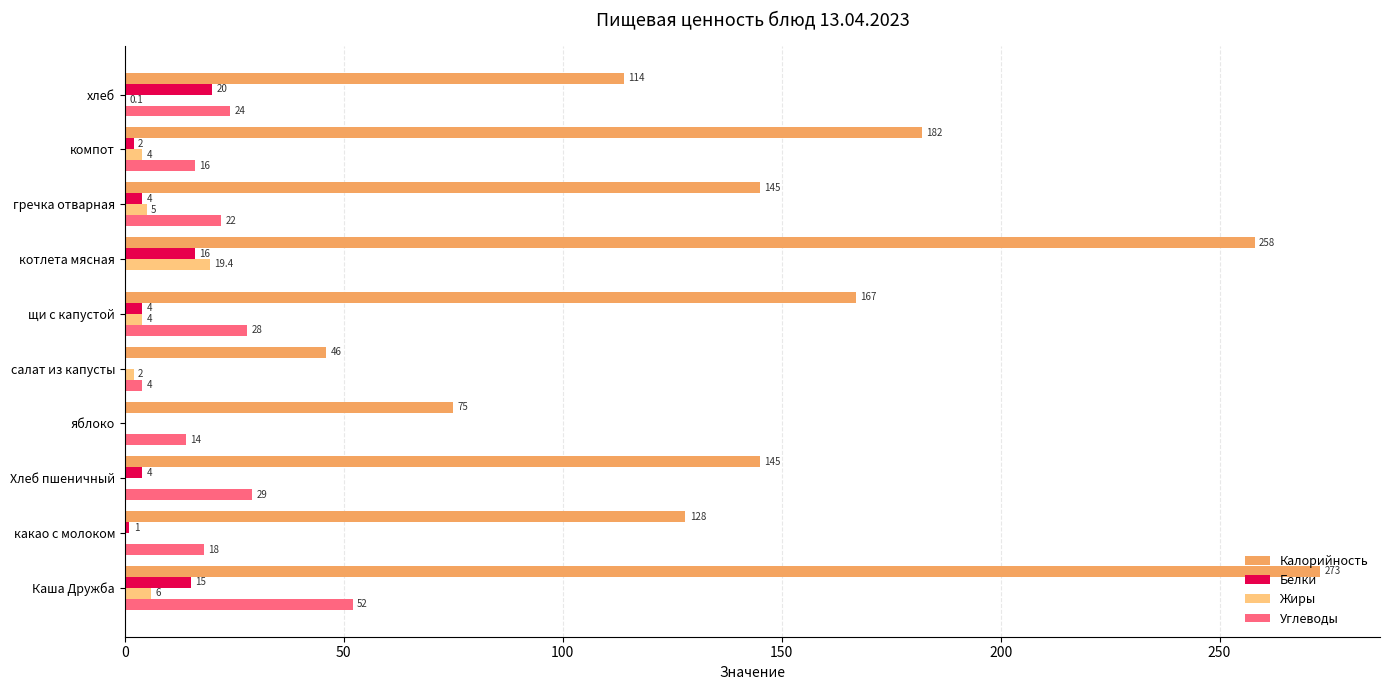

The Калорийность series shows 145.0 at гречка отварная. True or false?

True